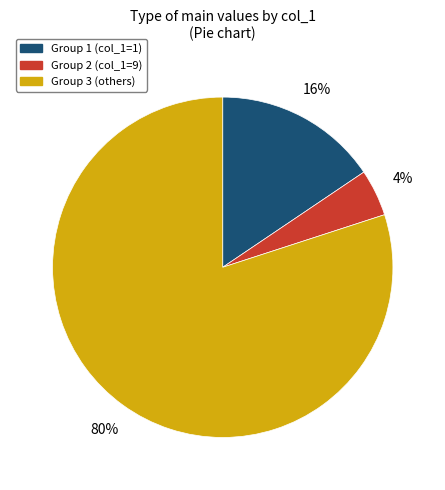

Is there any slice that represents more than half of the pie?

Yes